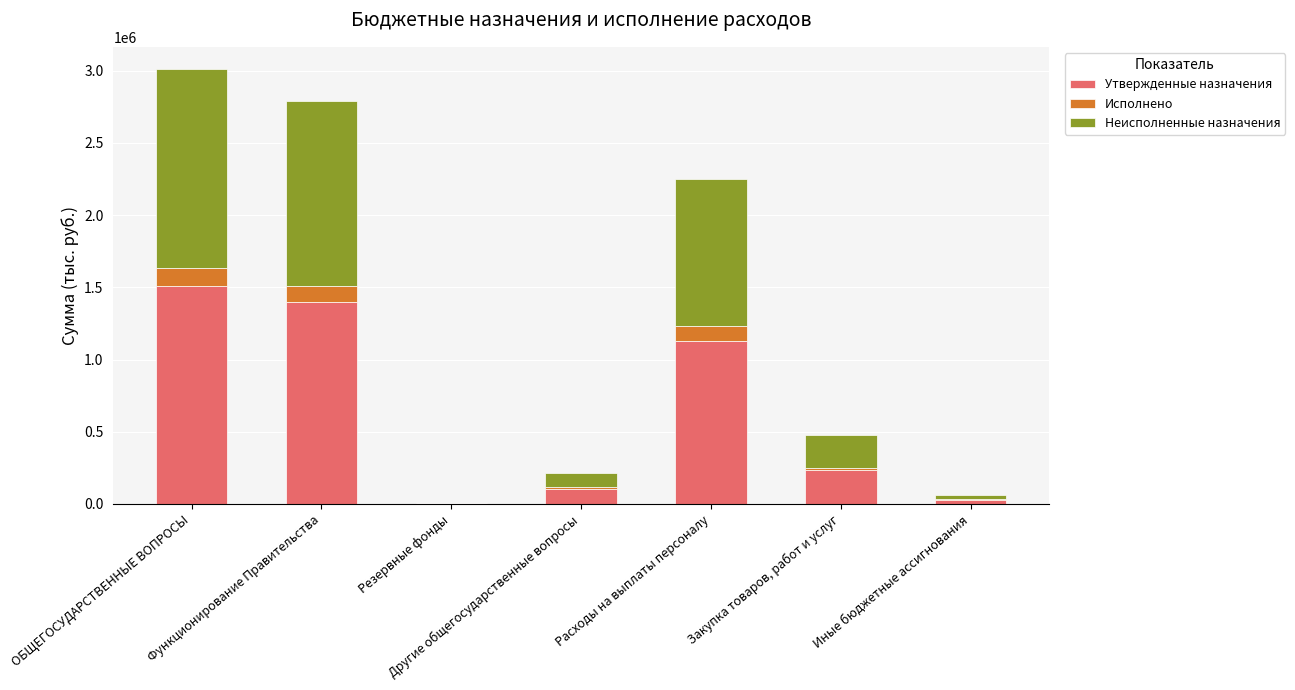

What is the maximum value for Утвержденные назначения?

1506800.0